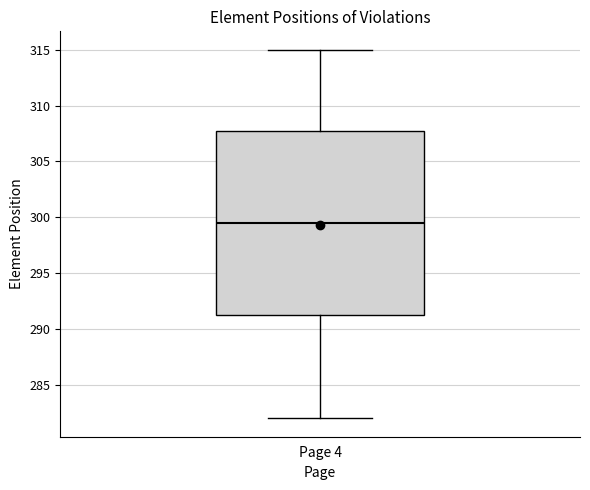

Read this box plot against the y-axis: the position of the median line, the range covered by the box, and the ends of both whiskers. The values are not printed on the chart, so give them approximately, as read against the axis.

median 299.5, box 291.5 to 308.0, whiskers 282.0 to 315.0